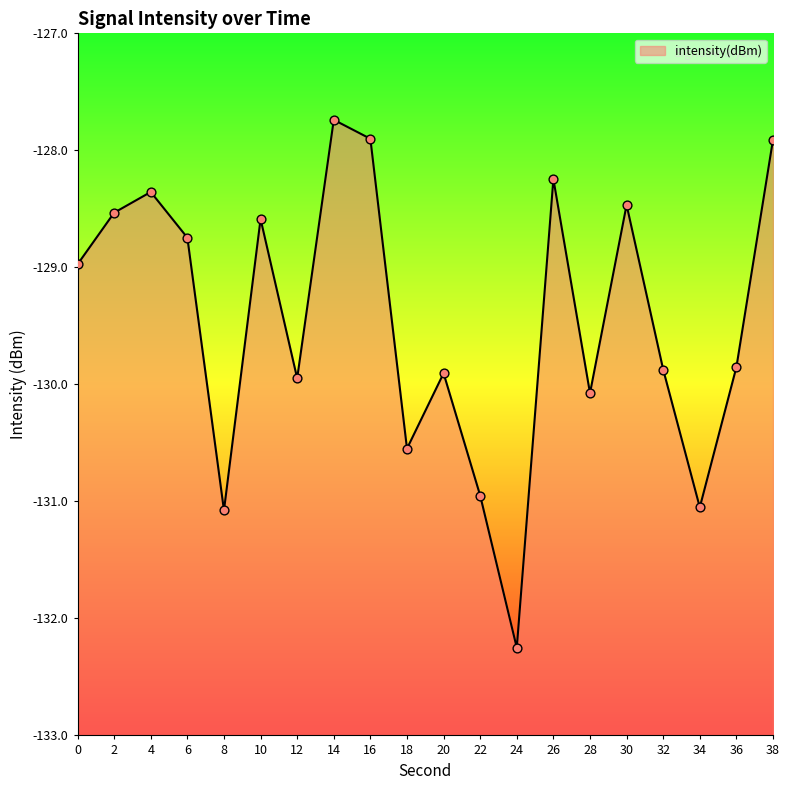

Between 16 and 28, which is larger?

16